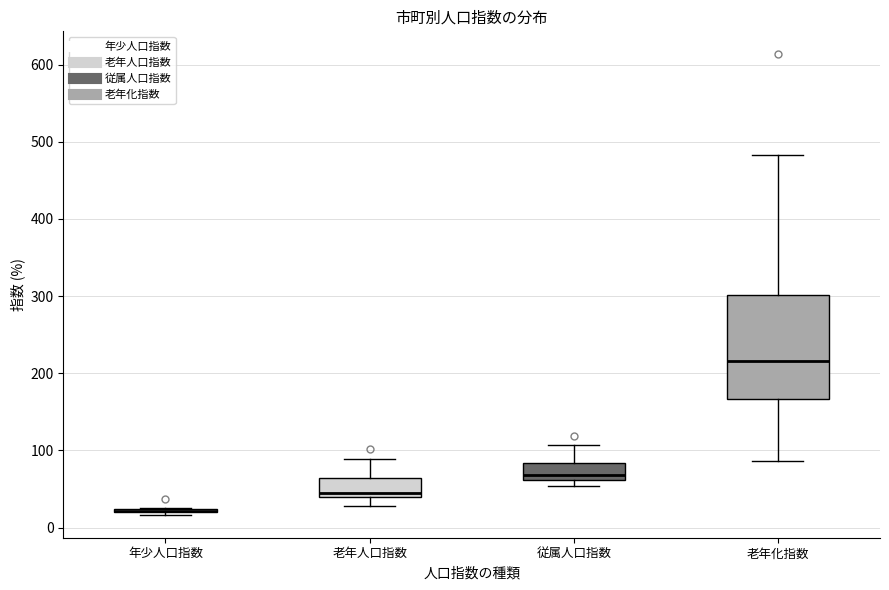

Reading left to right, read every box against the y-axis: the position of its median line, the range the box covers, and the ends of its whiskers. The values are not printed on the chart, so give them approximately, as read against the axis.

年少人口指数: box collapsed to a line at 20, whiskers 20 to 30
老年人口指数: median 40 (just above the box's lower edge), box 40 to 60, whiskers 30 to 90
従属人口指数: median 70, box 60 to 80, whiskers 50 to 110
老年化指数: median 220, box 170 to 300, whiskers 90 to 480